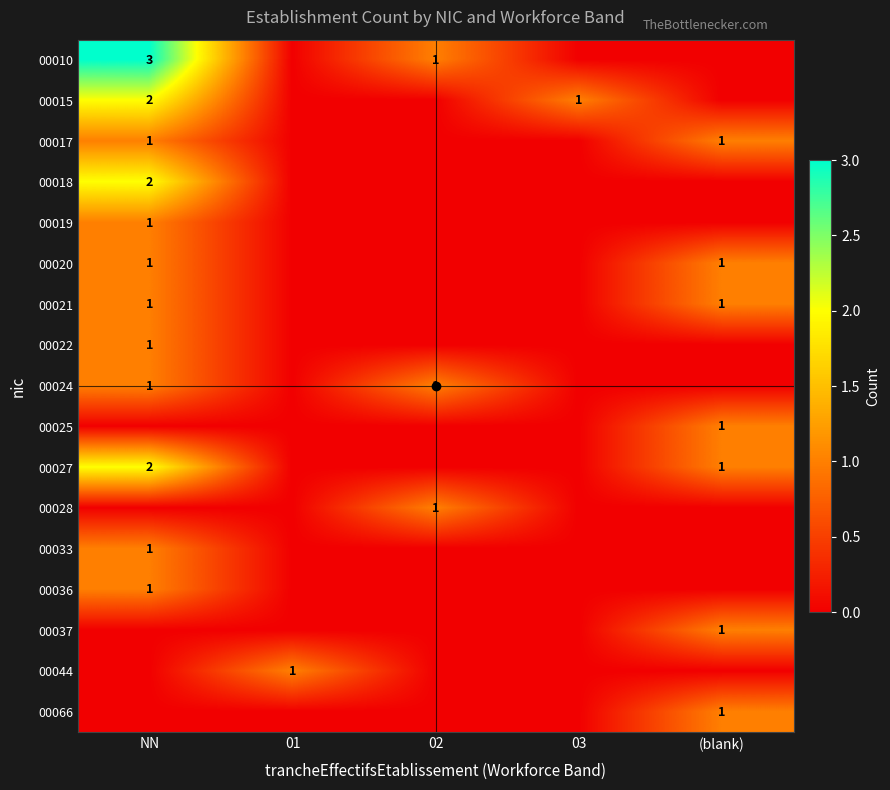

True or false: 00028 has a value of 1 at 02.

True